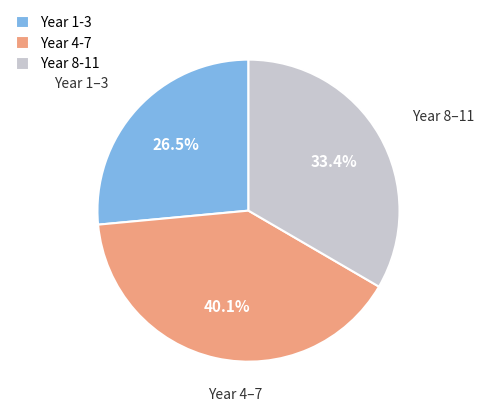

Count the number of slices in the pie.

3